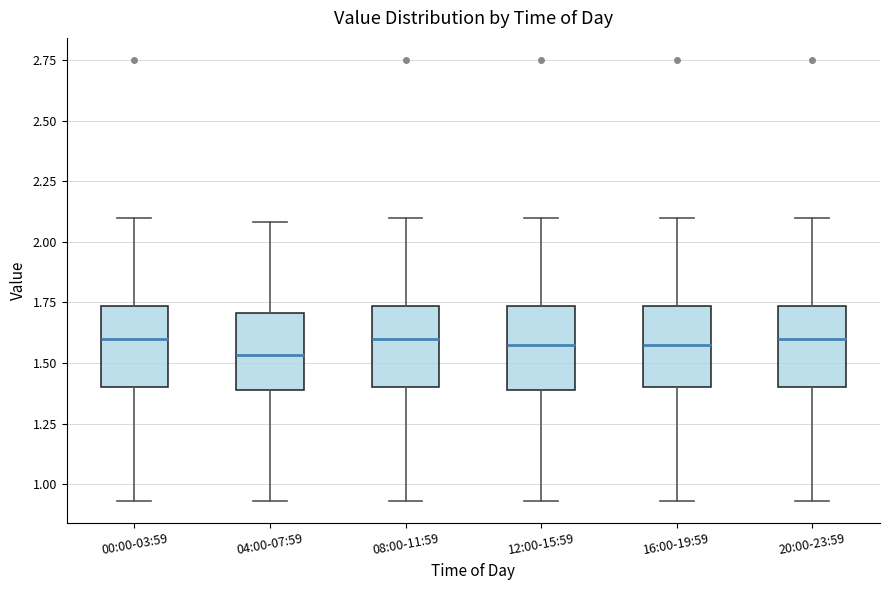

Reading left to right, read every box against the y-axis: the position of its median line, the range the box covers, and the ends of its whiskers. The values are not printed on the chart, so give them approximately, as read against the axis.

00:00-03:59: median 1.60, box 1.40 to 1.75, whiskers 0.95 to 2.10
04:00-07:59: median 1.55, box 1.40 to 1.70, whiskers 0.95 to 2.10
08:00-11:59: median 1.60, box 1.40 to 1.75, whiskers 0.95 to 2.10
12:00-15:59: median 1.60, box 1.40 to 1.75, whiskers 0.95 to 2.10
16:00-19:59: median 1.60, box 1.40 to 1.75, whiskers 0.95 to 2.10
20:00-23:59: median 1.60, box 1.40 to 1.75, whiskers 0.95 to 2.10